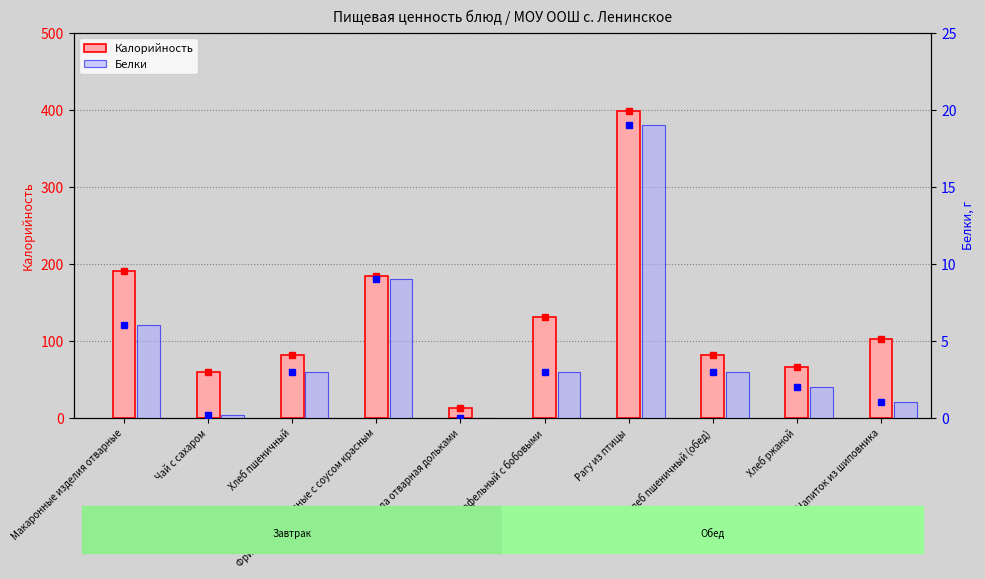

Read the Калорийность value at Чай с сахаром.

60.0